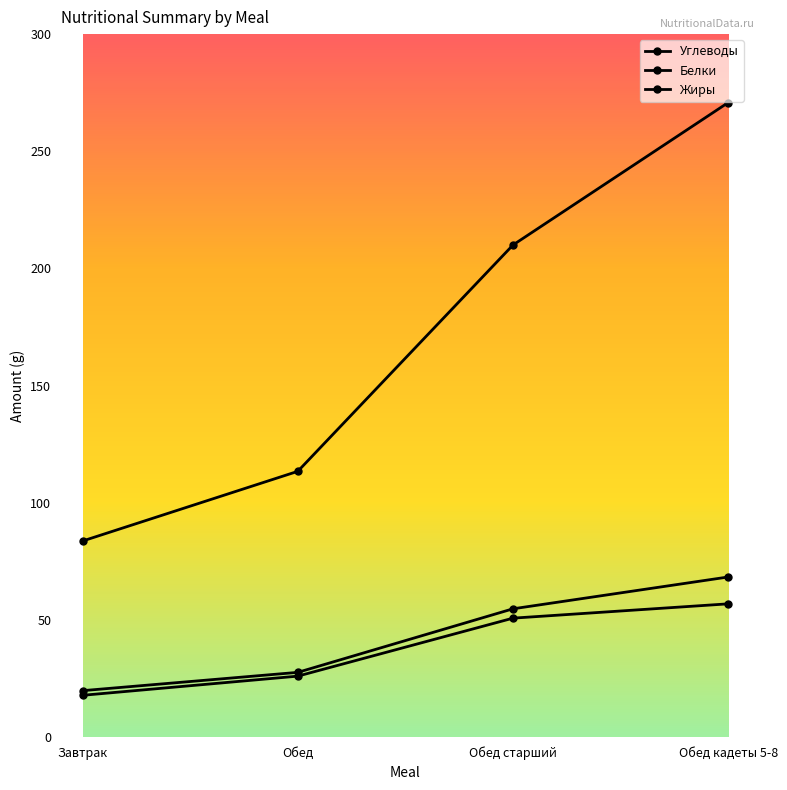

Which has a higher value, Обед or Завтрак?

Обед